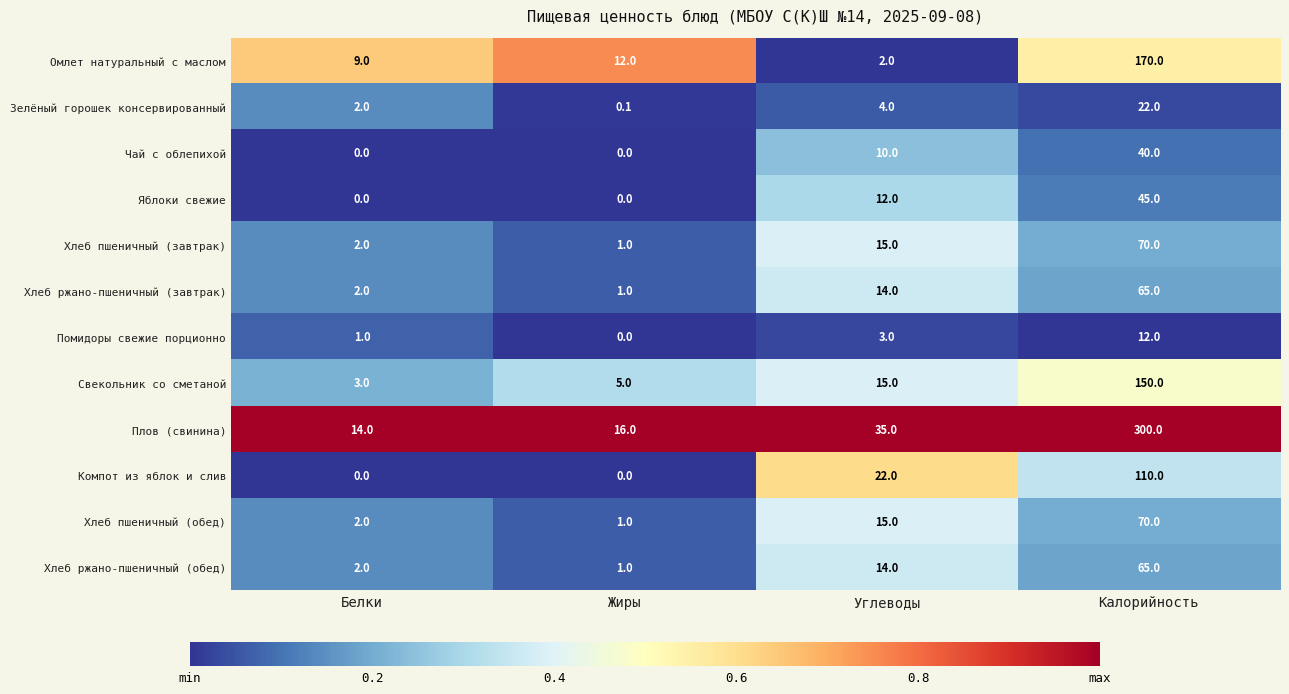

What is the maximum value for Компот из яблок и слив?

110.0